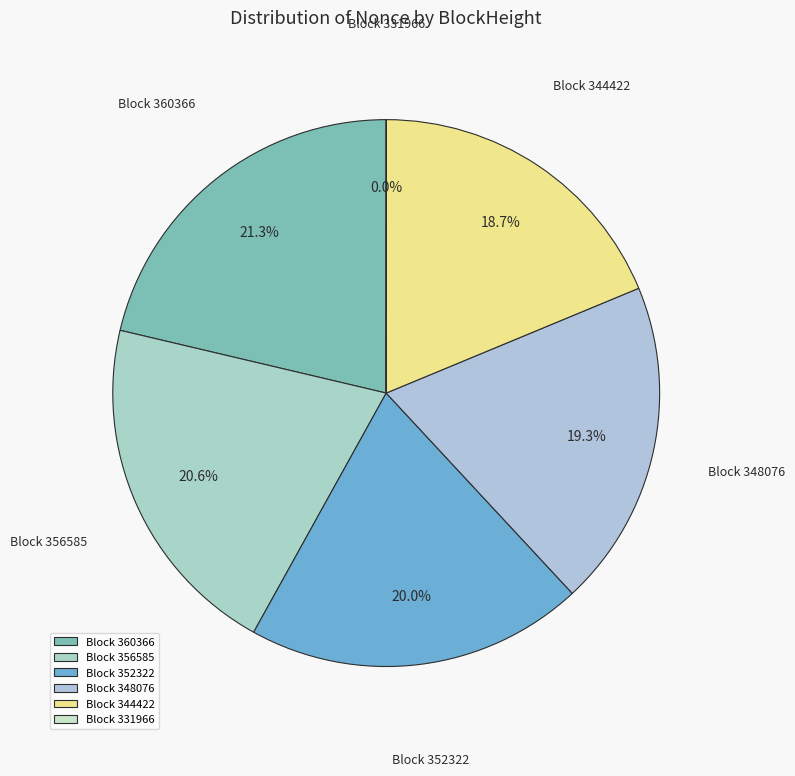

Is there a majority slice in this chart?

No